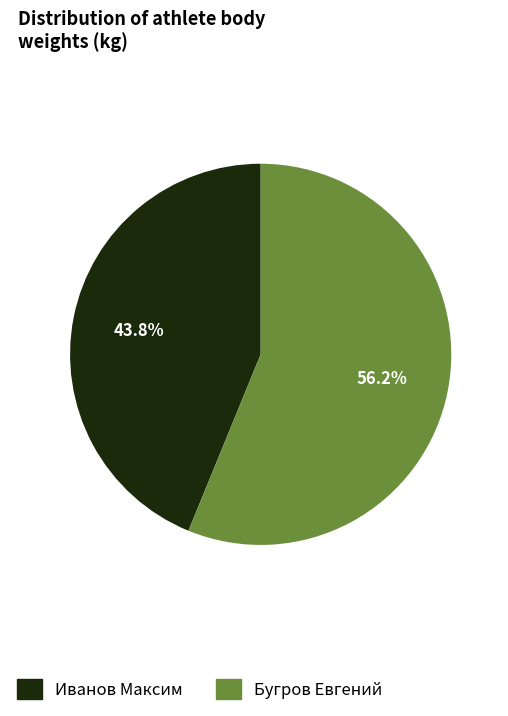

What is the smallest slice in the pie chart?

Иванов Максим